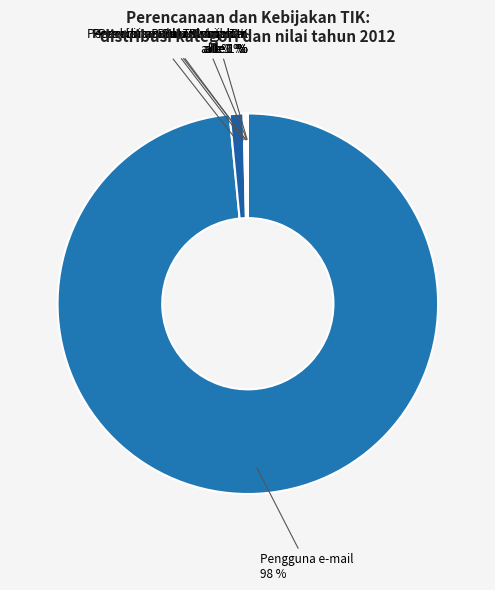

Rank the categories by value from lowest to highest.

Perencanaan dan Kebijakan, Sistem Teknologi Informasi & Komunikasi, Kegiatan Ketatausahaan dan Kepegawaian, Pengelolaan Data dan Operasional